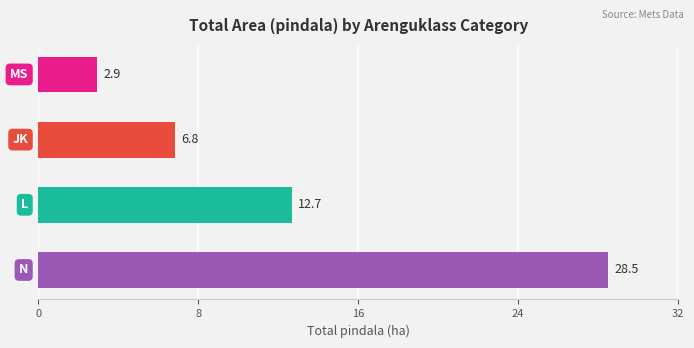

What is the greatest value displayed?

28.5